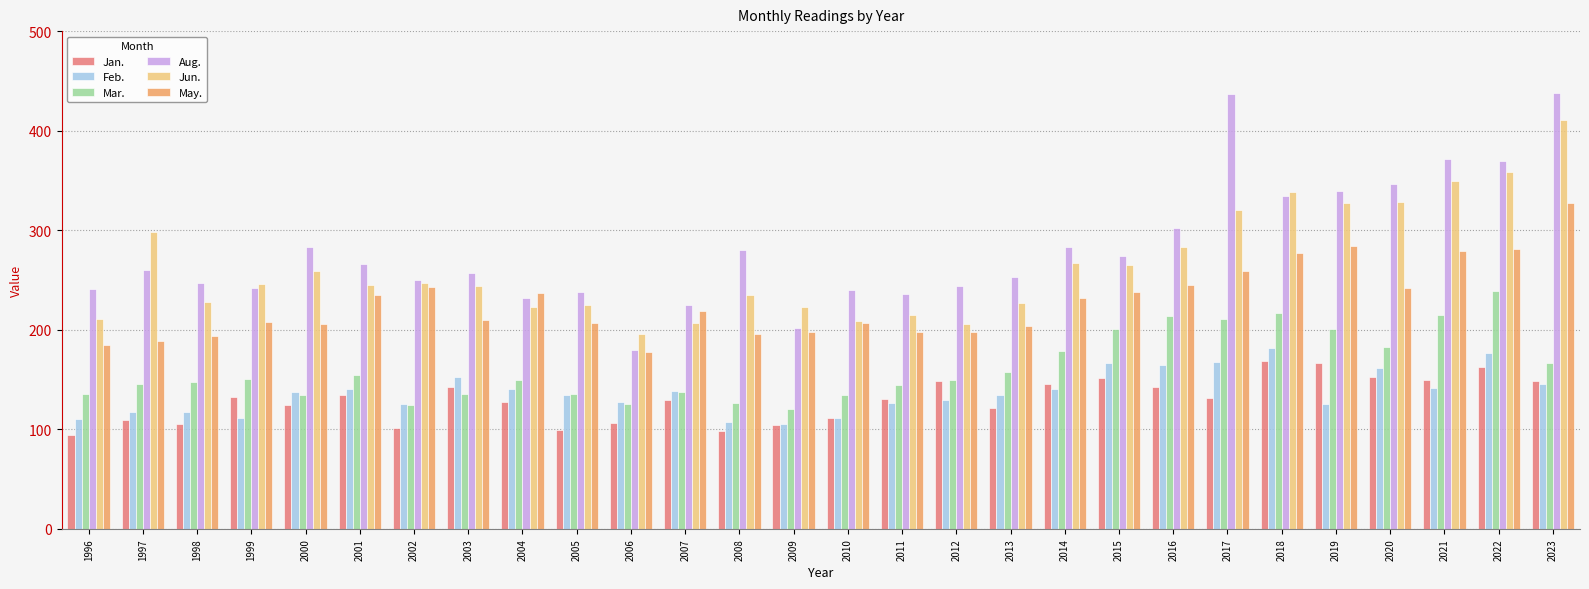

How many bars are there in total?

168